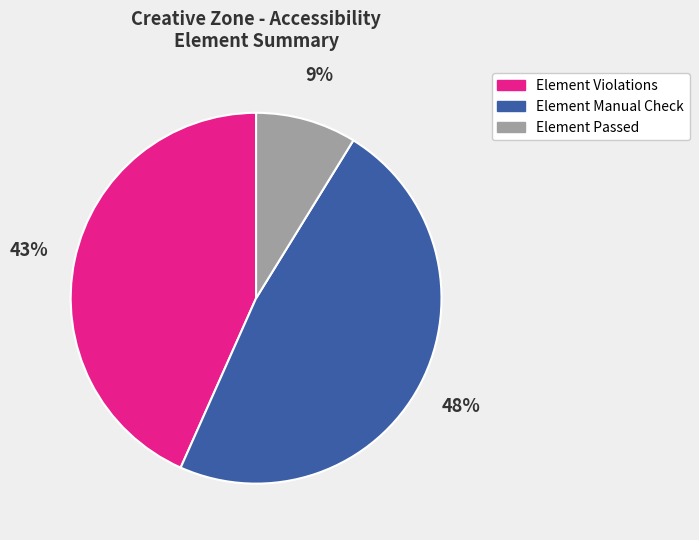

True or false: Element Violations accounts for 43% of the total.

True